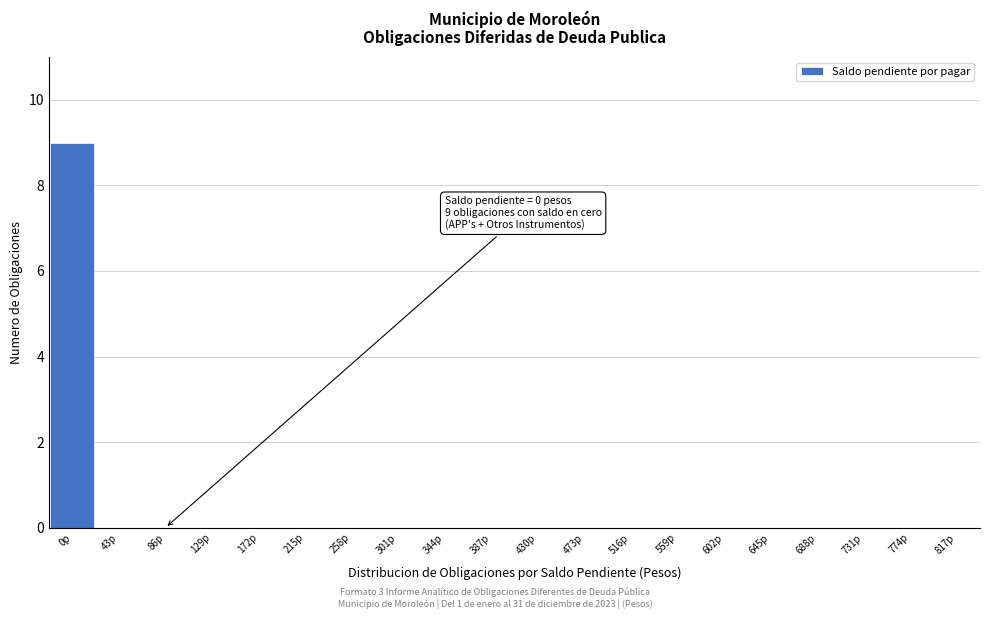

Reading right to left, extract all data points from this chart.

817p=0	774p=0	731p=0	688p=0	645p=0	602p=0	559p=0	516p=0	473p=0	430p=0	387p=0	344p=0	301p=0	258p=0	215p=0	172p=0	129p=0	86p=0	43p=0	0p=9